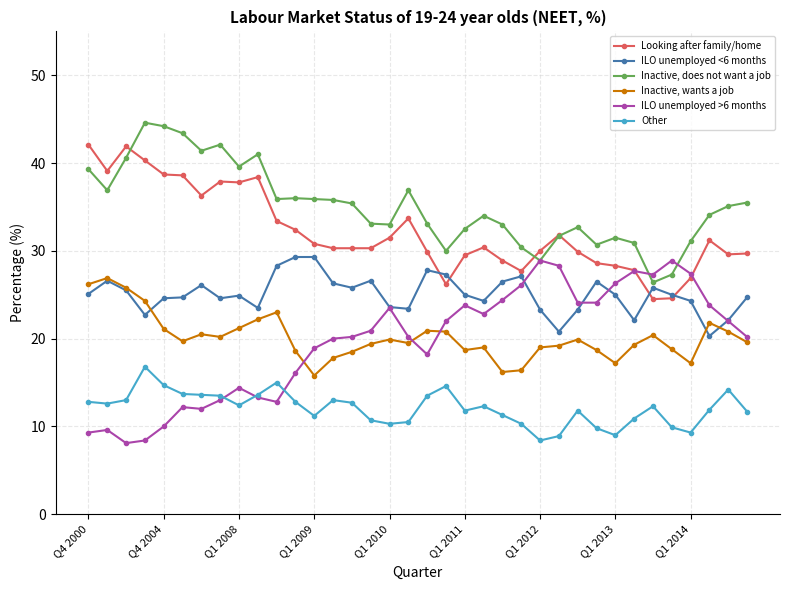

True or false: Inactive, wants a job and Looking after family/home cross at least once.

False